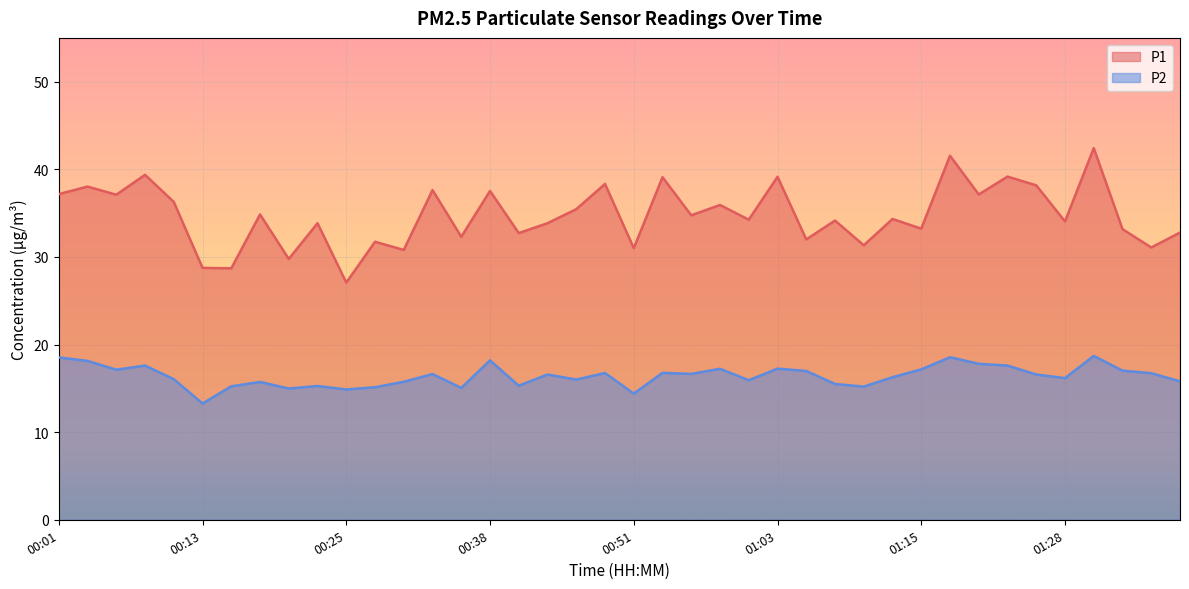

True or false: P1 has a value of 53.6 at 01:08.

False